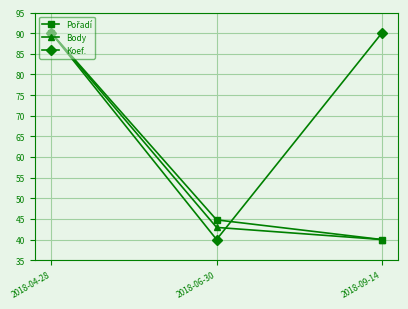

Between 2018-06-30 and 2018-09-14, which series saw the biggest shift?

Koef.